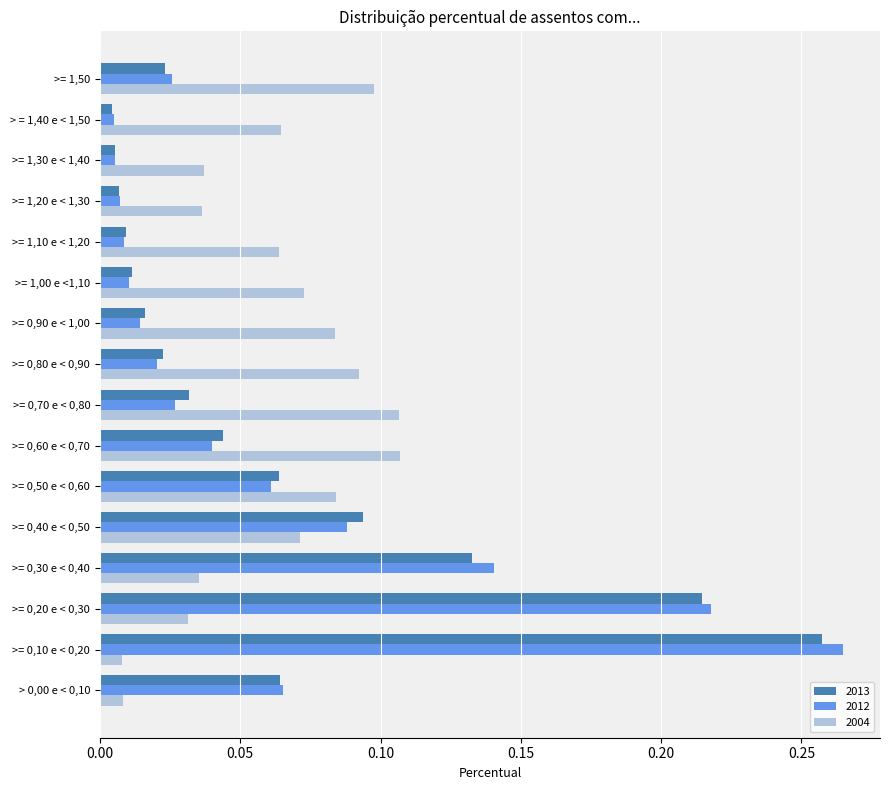

At how many categories does at least one series exceed 0?

16